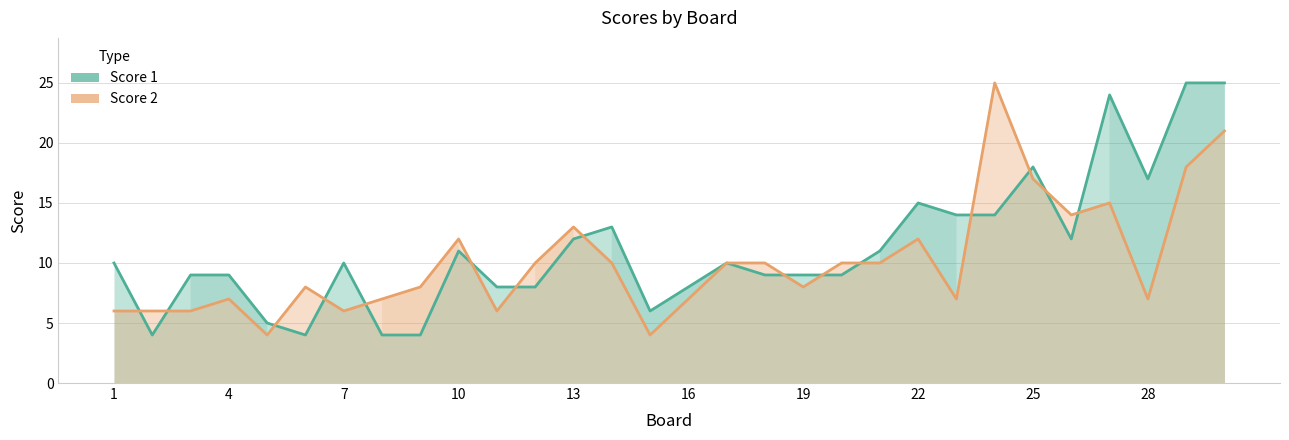

What is the difference between the highest and lowest values at 28?

1